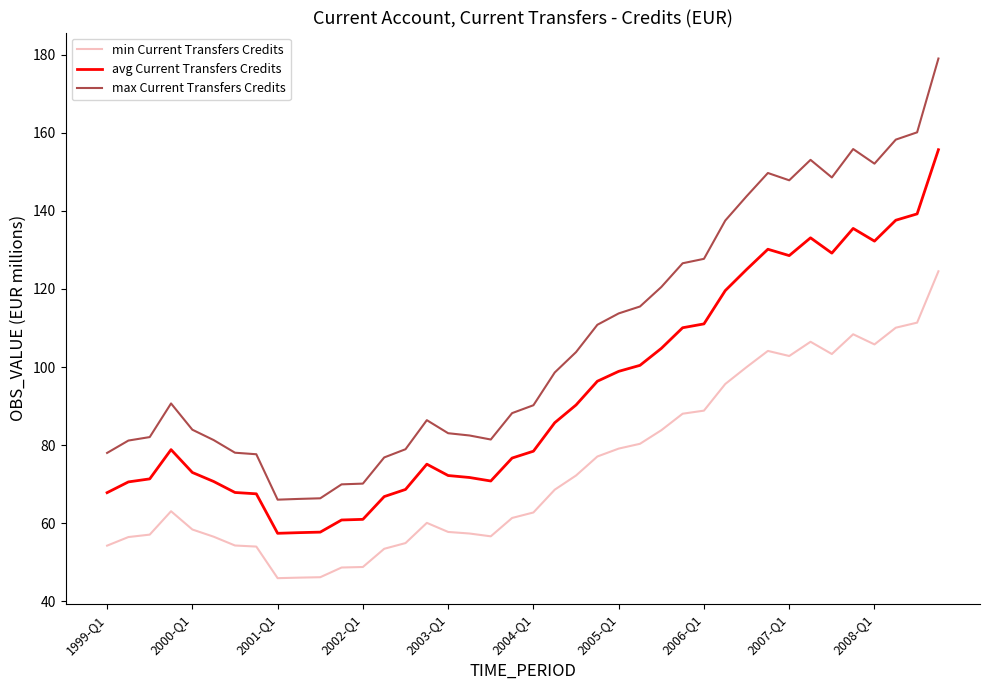

Which series has the largest total across all categories?

max Current Transfers Credits